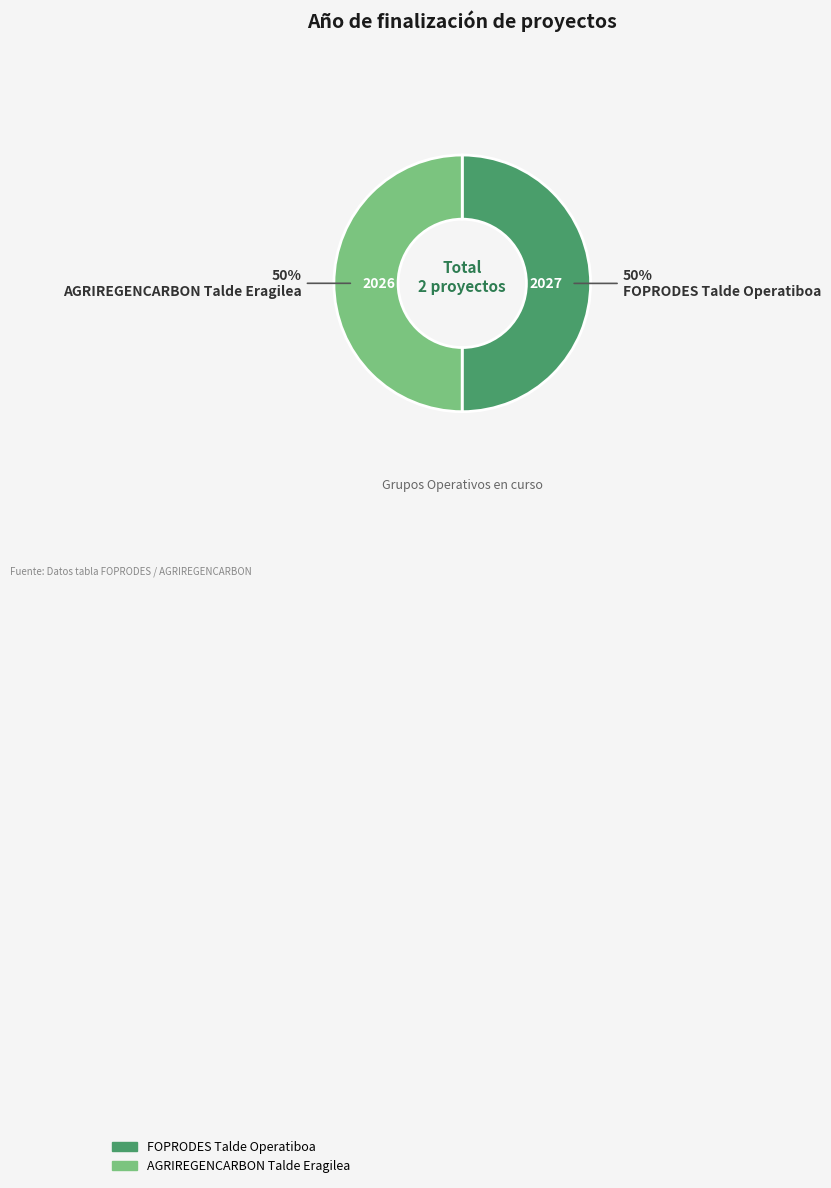

True or false: AGRIREGENCARBON Talde Eragilea accounts for 61% of the total.

False